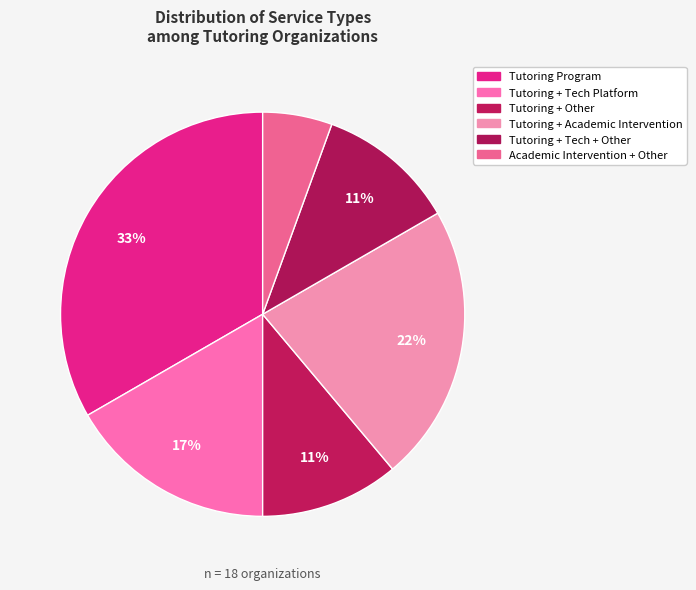

How many slices are in this pie chart?

6